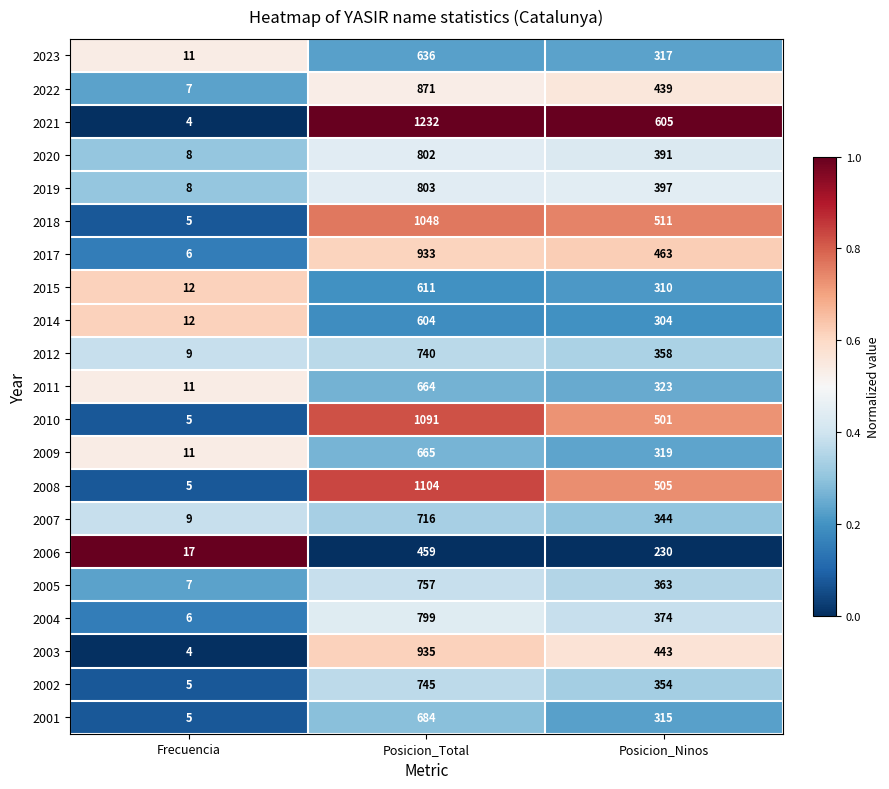

How many series are shown in this chart?

21